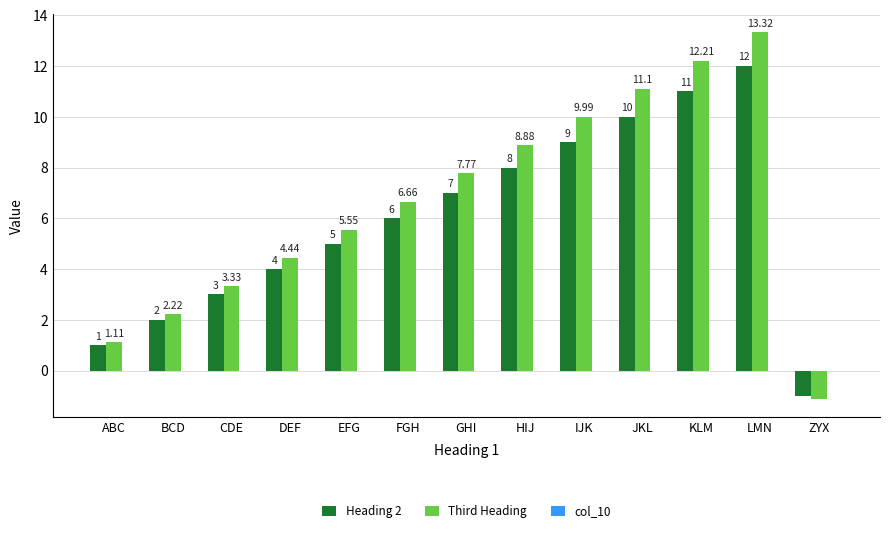

Rank the series by their maximum value, from highest to lowest.

Third Heading, Heading 2